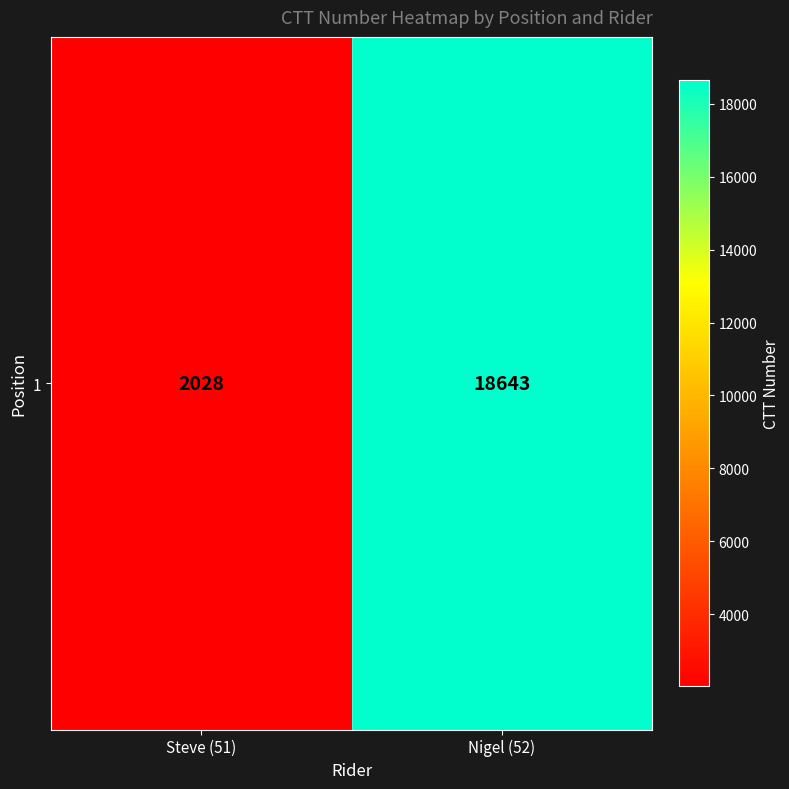

Rank the categories by value from lowest to highest.

Steve (51), Nigel (52)